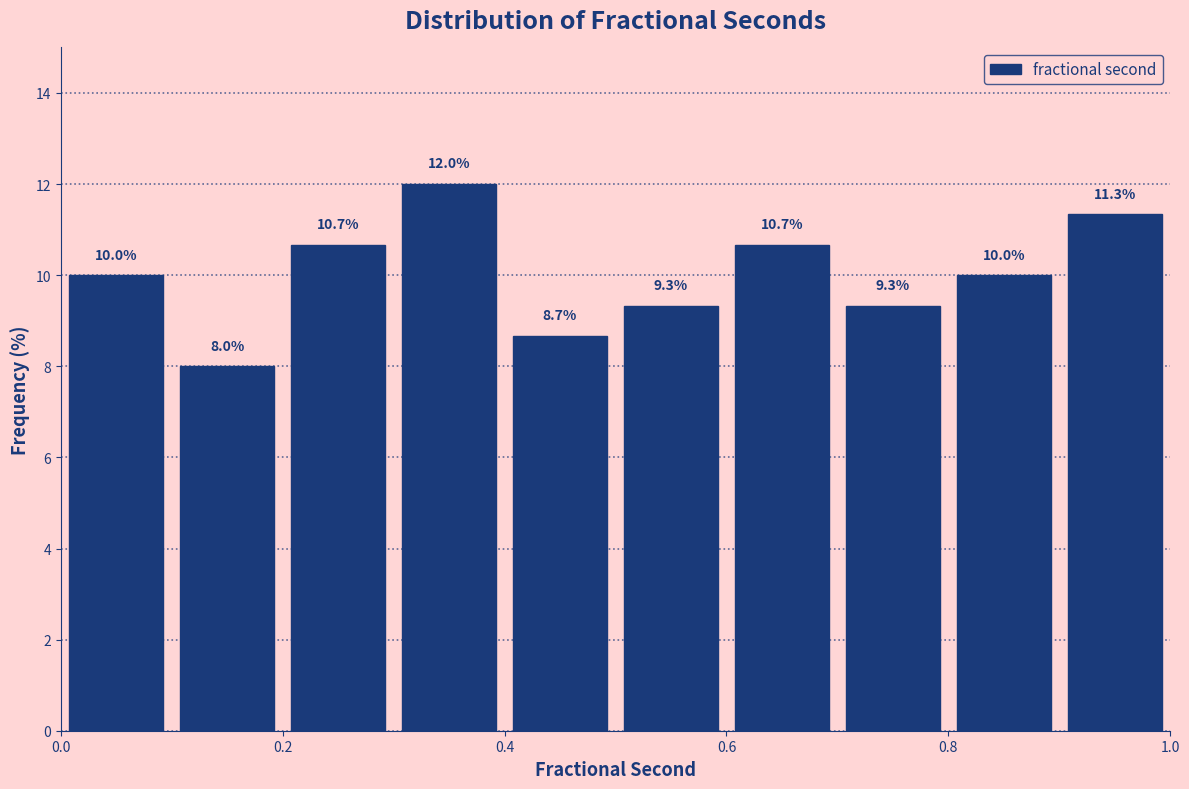

Reading left to right, list every bar in this chart as the range it spans on the x-axis followed by its height.

0.0 to 0.1: 10.0
0.1 to 0.2: 8.0
0.2 to 0.3: 10.7
0.3 to 0.4: 12.0
0.4 to 0.5: 8.7
0.5 to 0.6: 9.3
0.6 to 0.7: 10.7
0.7 to 0.8: 9.3
0.8 to 0.9: 10.0
0.9 to 1.0: 11.3